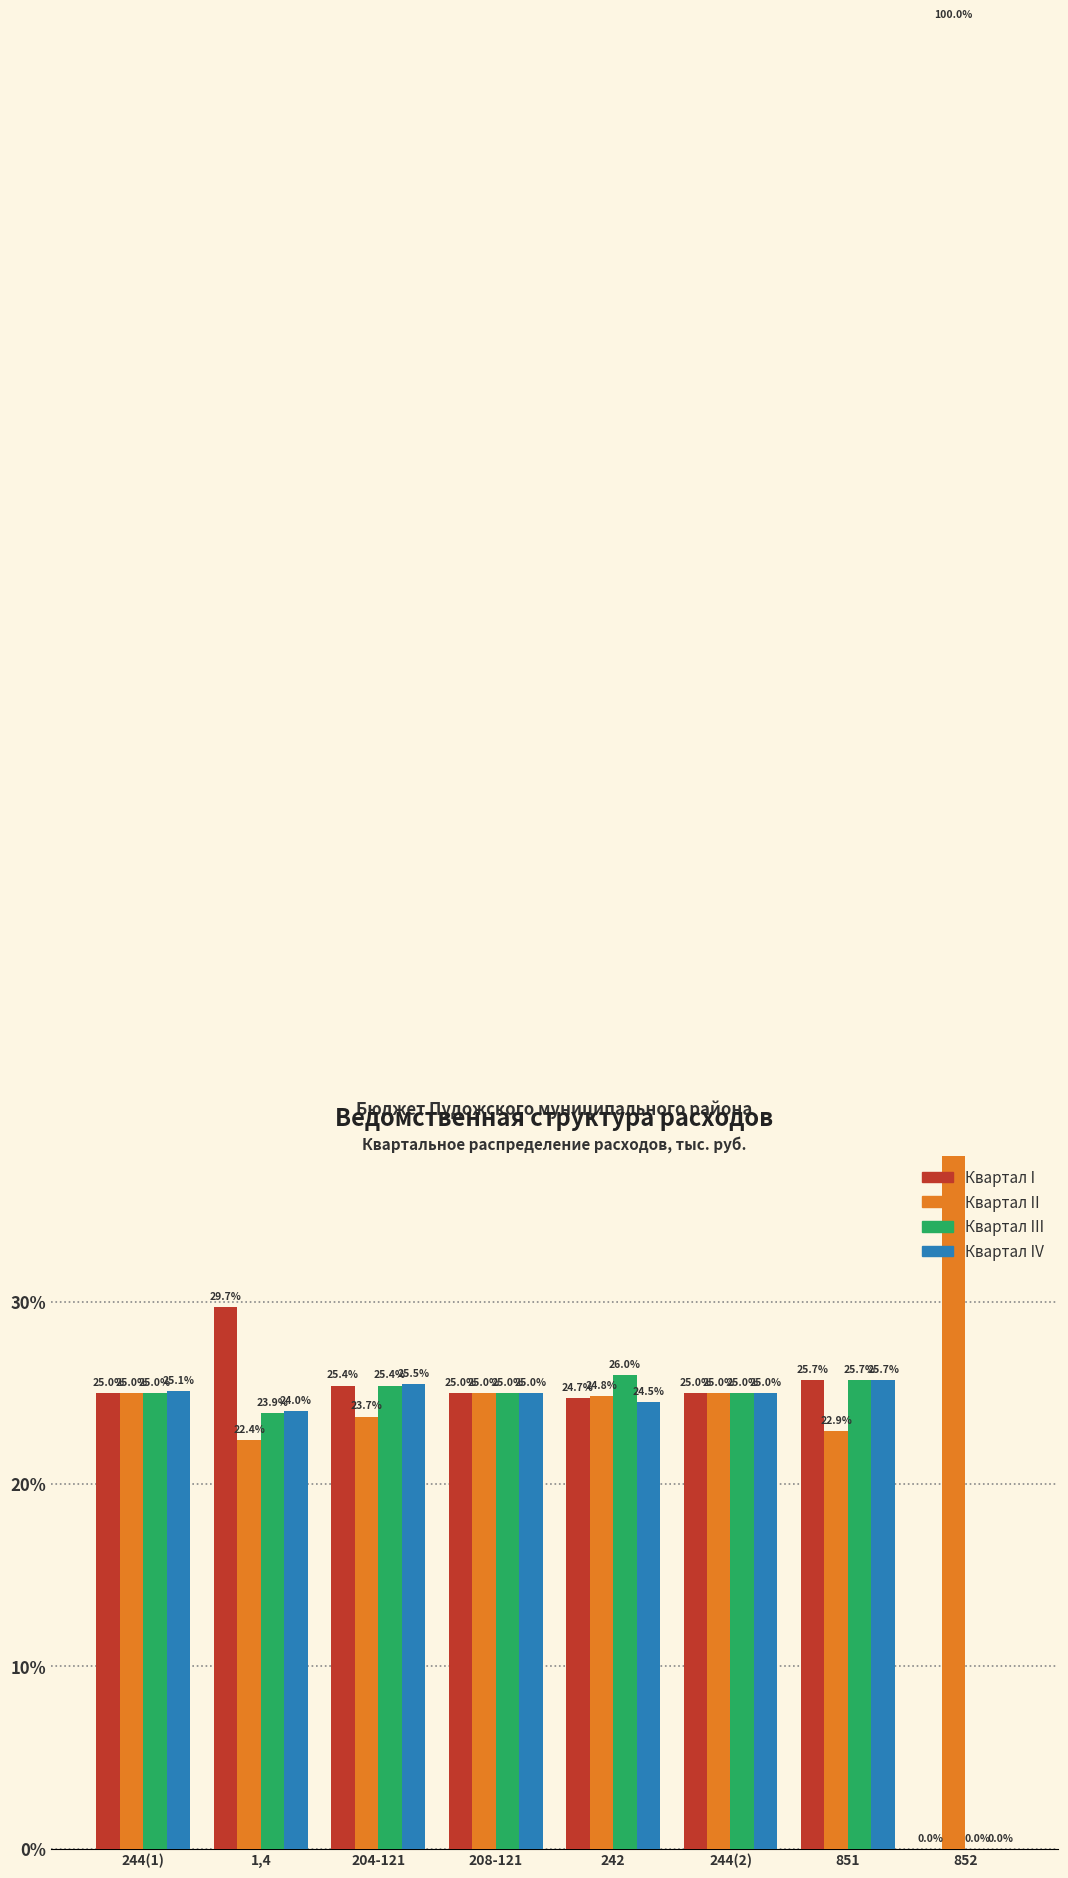

Reading left to right, transcribe all the data shown in this chart.

Квартал I: 244(1)=25.0	1,4=29.7	204-121=25.4	208-121=25.0	242=24.7	244(2)=25.0	851=25.7	852=0.0
Квартал II: 244(1)=25.0	1,4=22.4	204-121=23.7	208-121=25.0	242=24.8	244(2)=25.0	851=22.9	852=100.0
Квартал III: 244(1)=25.0	1,4=23.9	204-121=25.4	208-121=25.0	242=26.0	244(2)=25.0	851=25.7	852=0.0
Квартал IV: 244(1)=25.1	1,4=24.0	204-121=25.5	208-121=25.0	242=24.5	244(2)=25.0	851=25.7	852=0.0